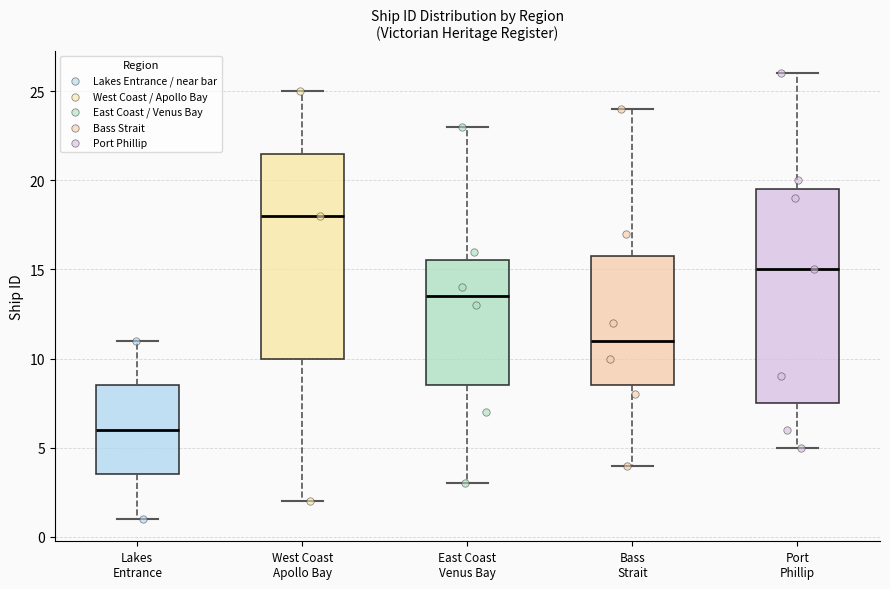

Reading left to right, transcribe this box plot: for each box, give where its median line is, the range the box spans, and where its two whiskers end, as read against the y-axis. The values are not printed on the chart, so give them approximately, as read against the axis.

Lakes Entrance: median 6.0, box 3.5 to 8.5, whiskers 1.0 to 11.0
West Coast Apollo Bay: median 18.0, box 10.0 to 21.5, whiskers 2.0 to 25.0
East Coast Venus Bay: median 13.5, box 8.5 to 15.5, whiskers 3.0 to 23.0
Bass Strait: median 11.0, box 8.5 to 16.0, whiskers 4.0 to 24.0
Port Phillip: median 15.0, box 7.5 to 19.5, whiskers 5.0 to 26.0